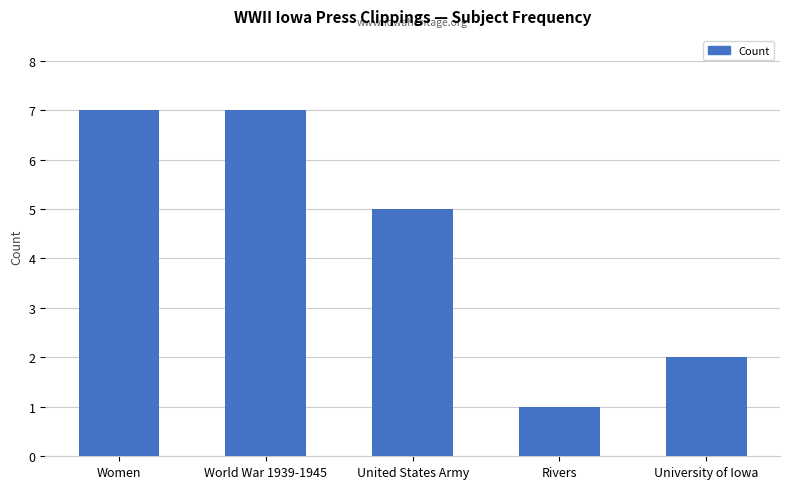

What is the ratio of the value at World War 1939-1945 to the value at Women?

1.0